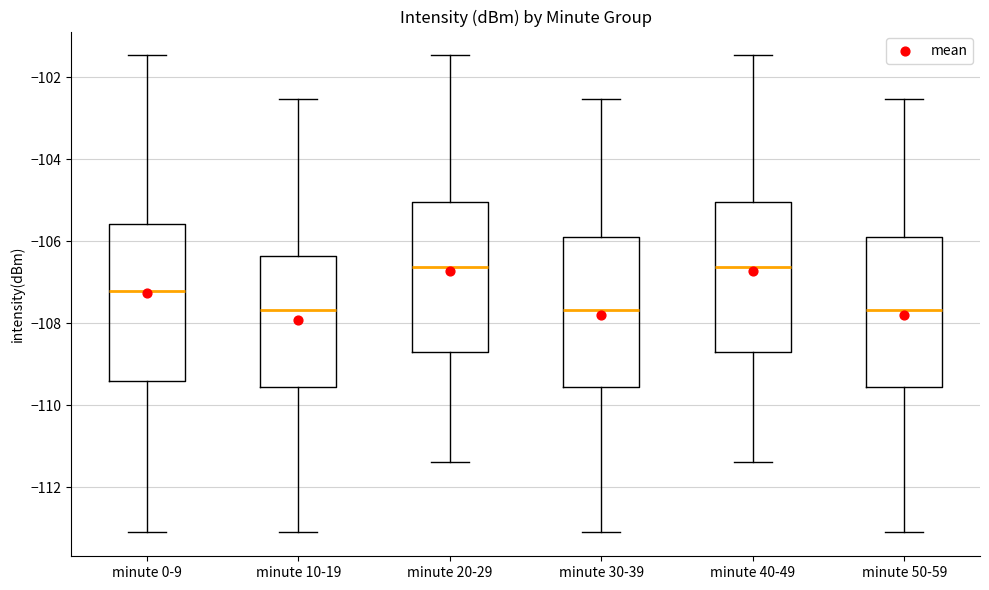

Where does the median line of the box for minute 40-49 sit on the y-axis? The values are not printed on the chart, so give them approximately, as read against the axis.

-106.6